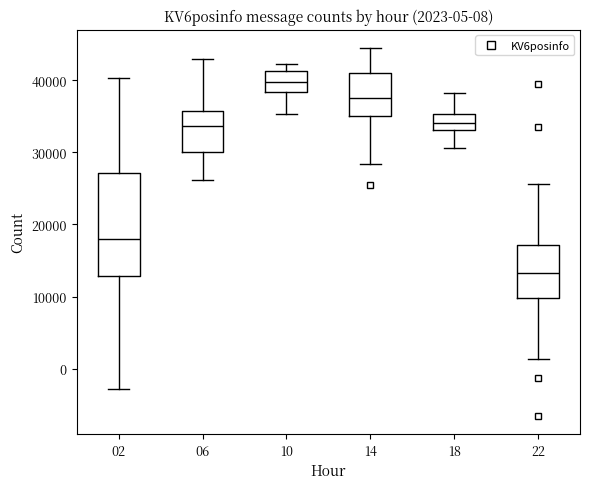

Which box has the highest median line?

10